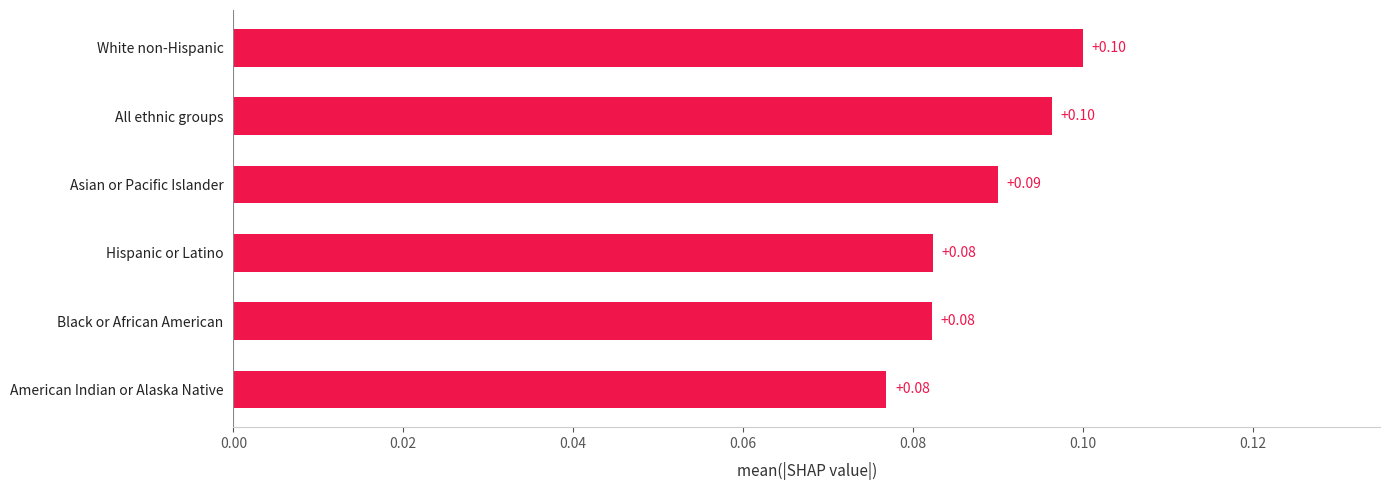

Which has a higher value, Hispanic or Latino or White non-Hispanic?

White non-Hispanic